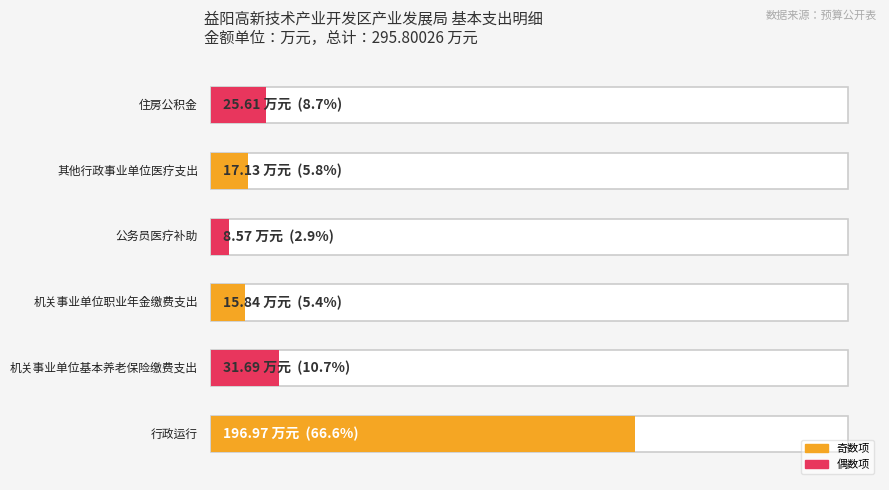

Rank the categories by value from lowest to highest.

公务员医疗补助, 机关事业单位职业年金缴费支出, 其他行政事业单位医疗支出, 住房公积金, 机关事业单位基本养老保险缴费支出, 行政运行